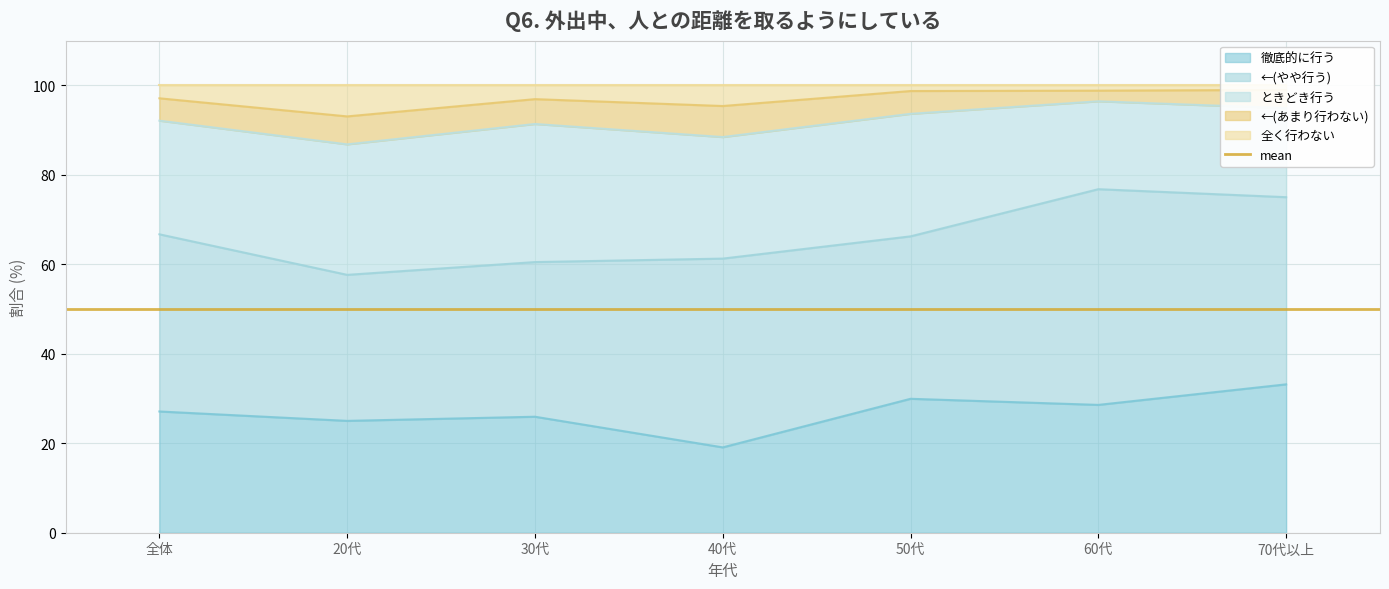

At which category is the sum across all series the highest?

60代